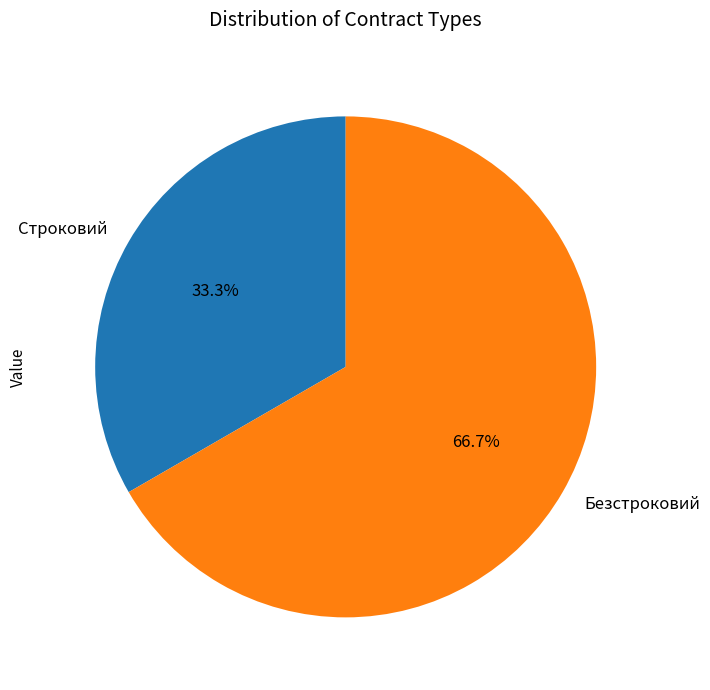

Between Безстроковий and Строковий, which is larger?

Безстроковий